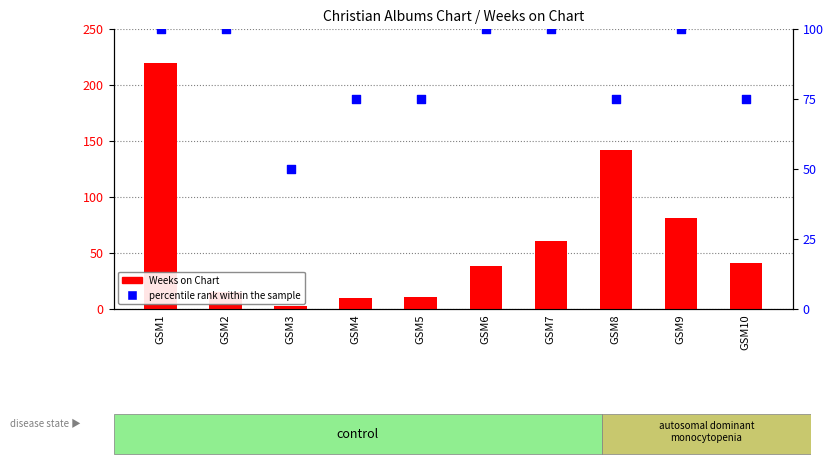

Which series has the largest Y range (max minus min)?

Weeks on Chart